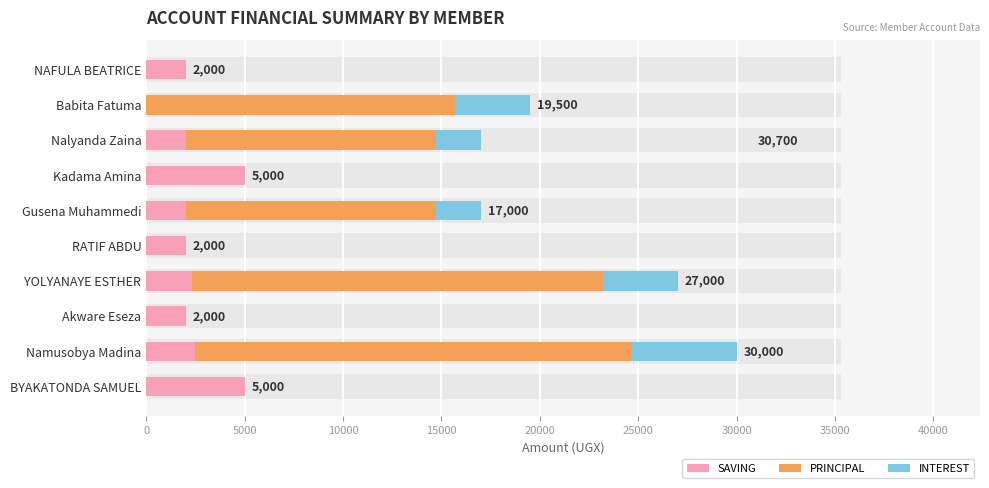

How many series are shown in this chart?

3